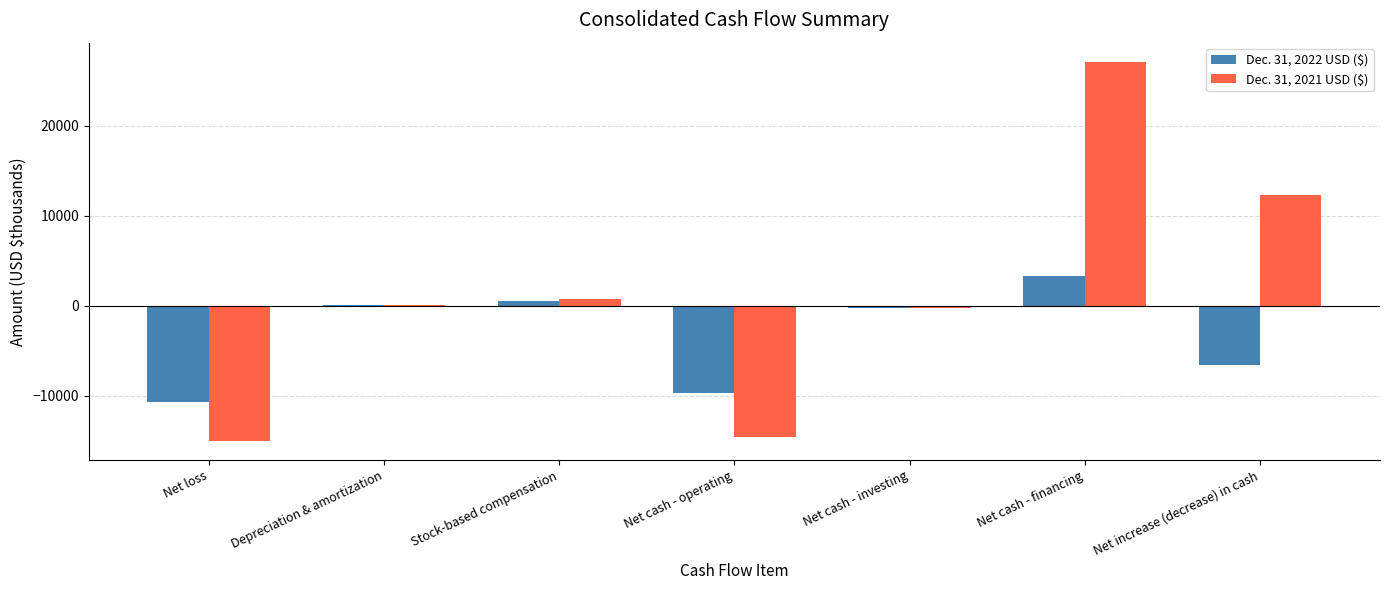

What is the spread (max minus min) of values at Net increase (decrease) in cash?

18888